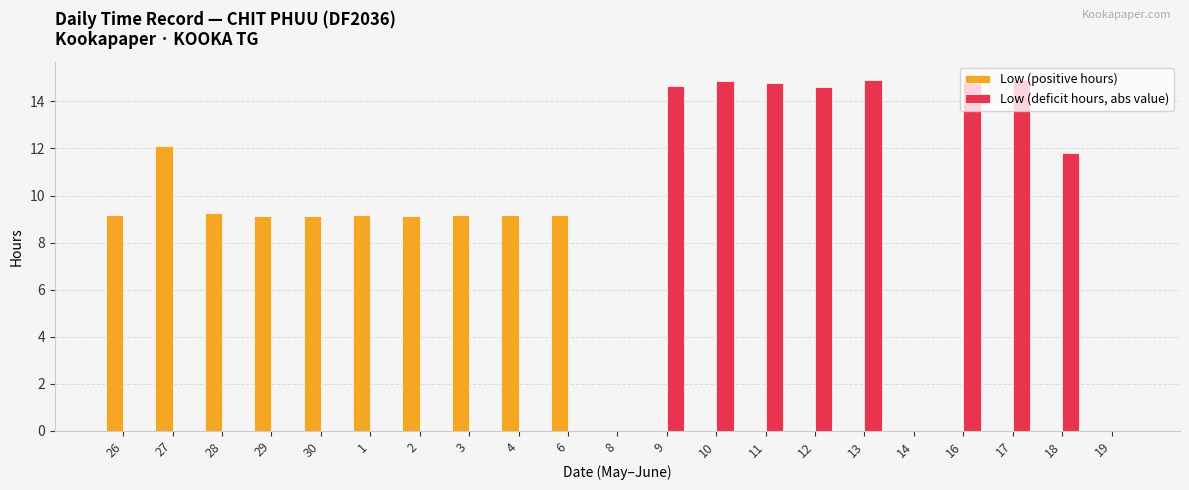

Which category has the highest value in the Low (positive hours) series?

27